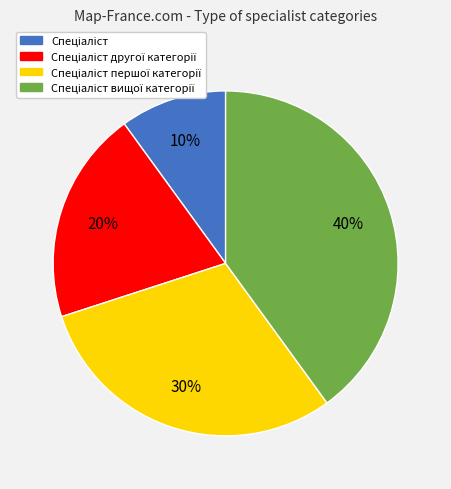

Does any single category account for the majority?

No